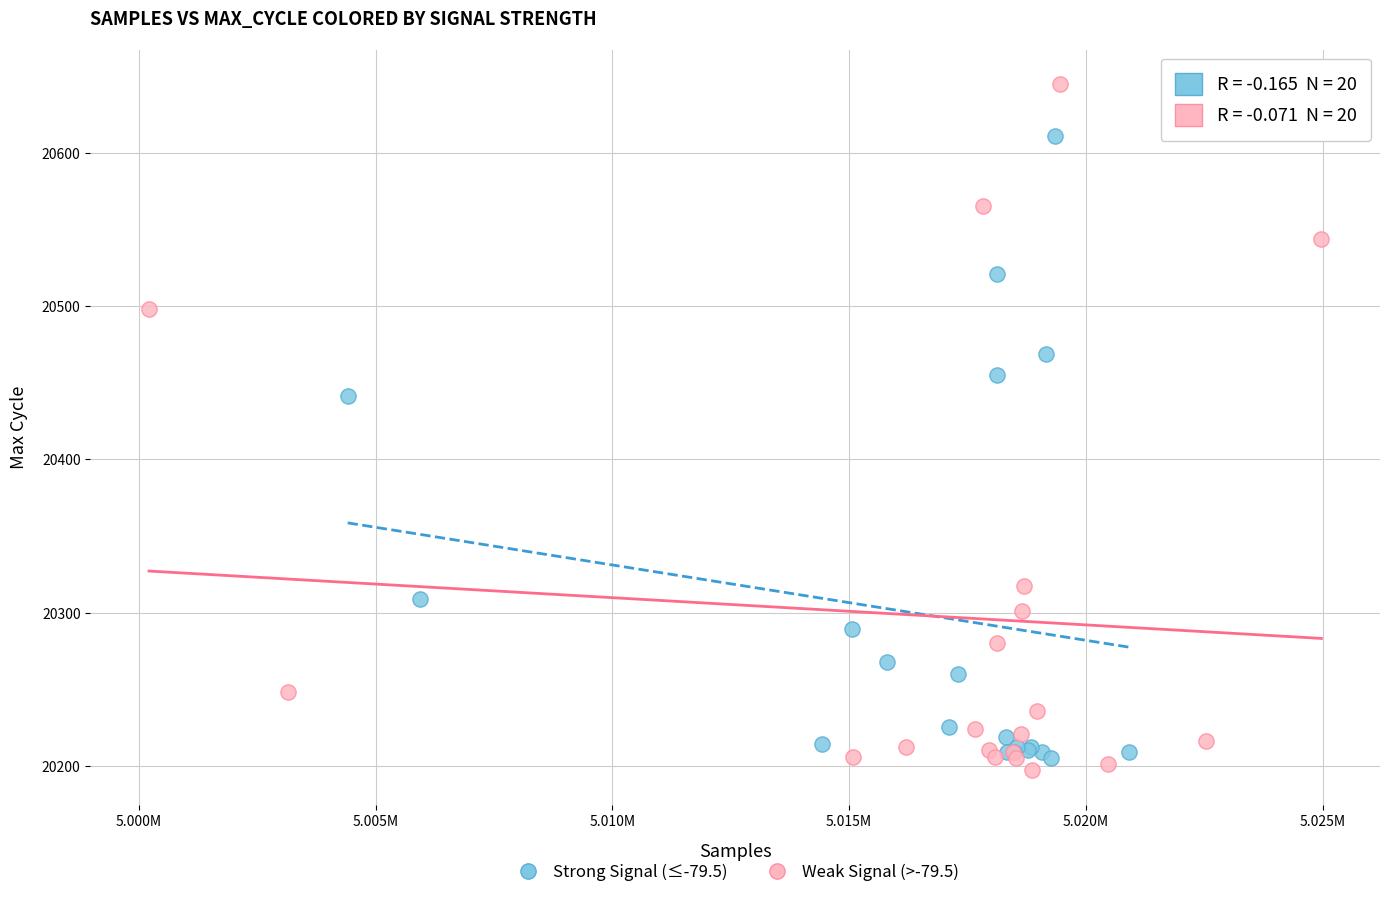

Which series has the widest spread of Y values?

Weak Signal (>-79.5)